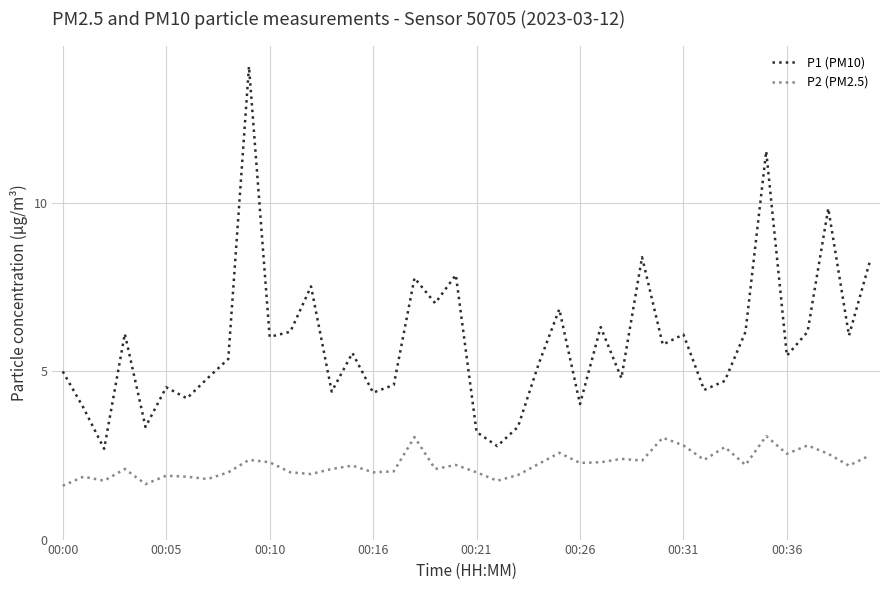

Which series has the widest spread of values?

P1 (PM10)